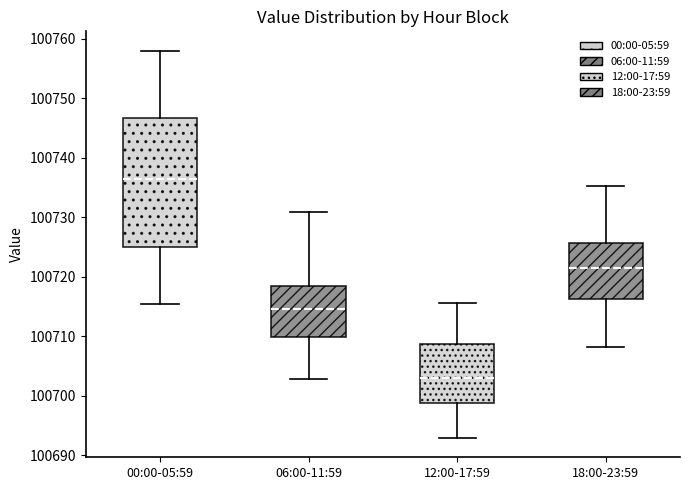

Reading left to right, read every box against the y-axis: the position of its median line, the range the box covers, and the ends of its whiskers. The values are not printed on the chart, so give them approximately, as read against the axis.

00:00-05:59: median 100736, box 100725 to 100747, whiskers 100715 to 100758
06:00-11:59: median 100715, box 100710 to 100719, whiskers 100703 to 100731
12:00-17:59: median 100703, box 100699 to 100709, whiskers 100693 to 100716
18:00-23:59: median 100722, box 100716 to 100726, whiskers 100708 to 100735